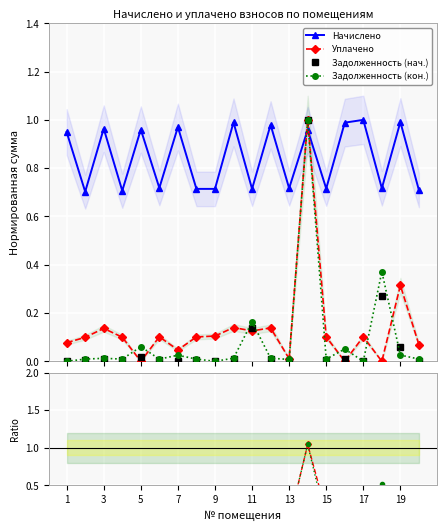

In Задолженность (нач.), how many points are lower than both neighbors (excluding endpoints)?

6